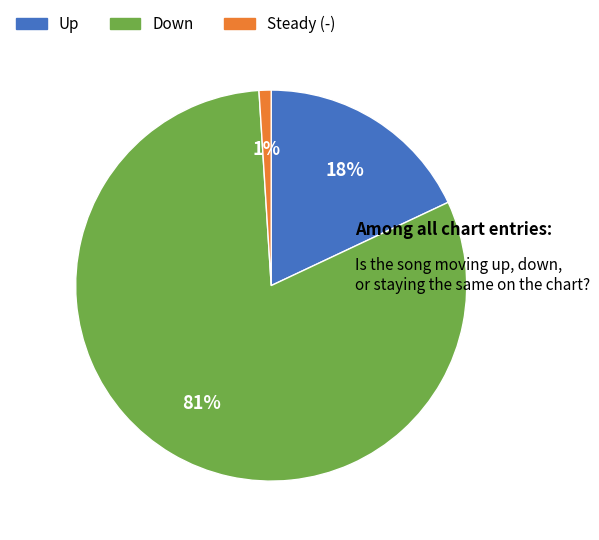

To the nearest percent, what is the difference between the largest and smallest slice percentages?

80%